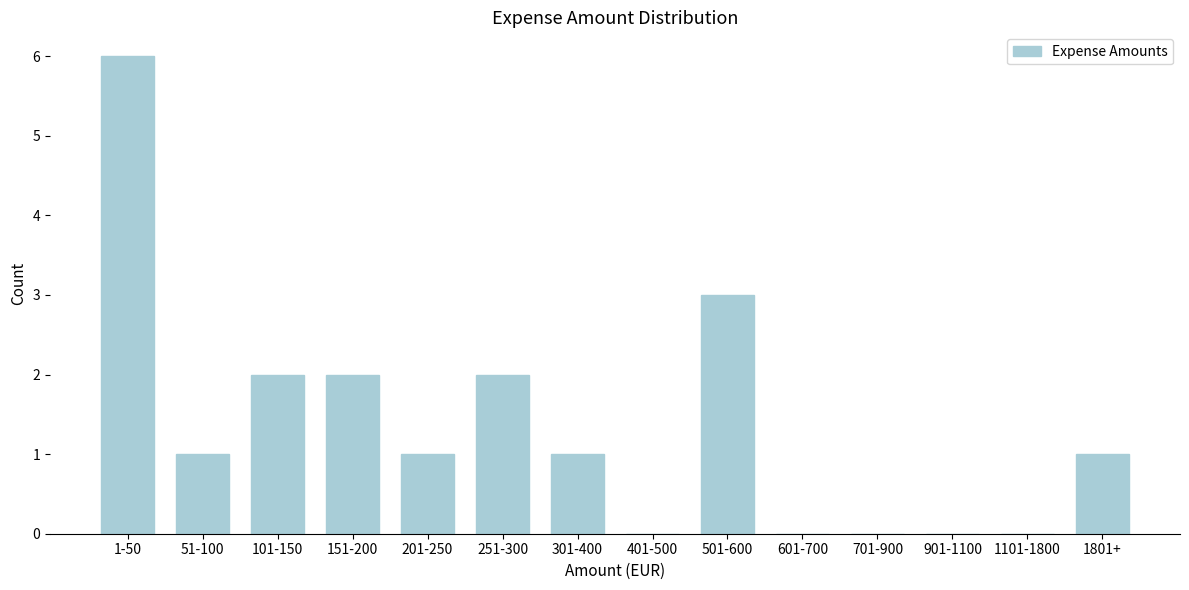

Reading right to left, list all the values displayed in this chart.

1801+=1	1101-1800=0	901-1100=0	701-900=0	601-700=0	501-600=3	401-500=0	301-400=1	251-300=2	201-250=1	151-200=2	101-150=2	51-100=1	1-50=6